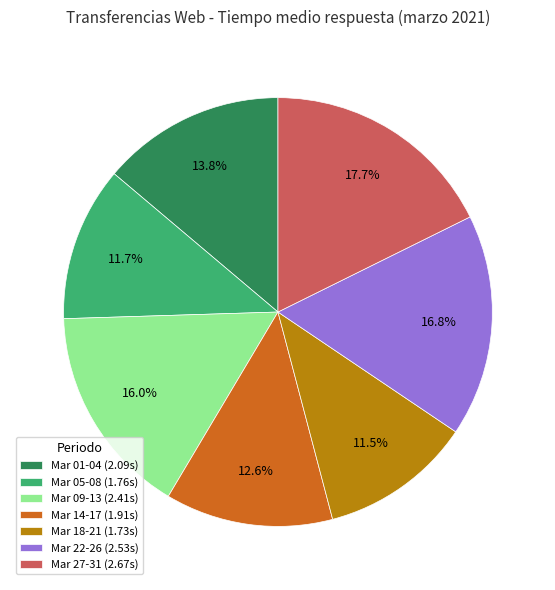

How many segments does this pie chart have?

7